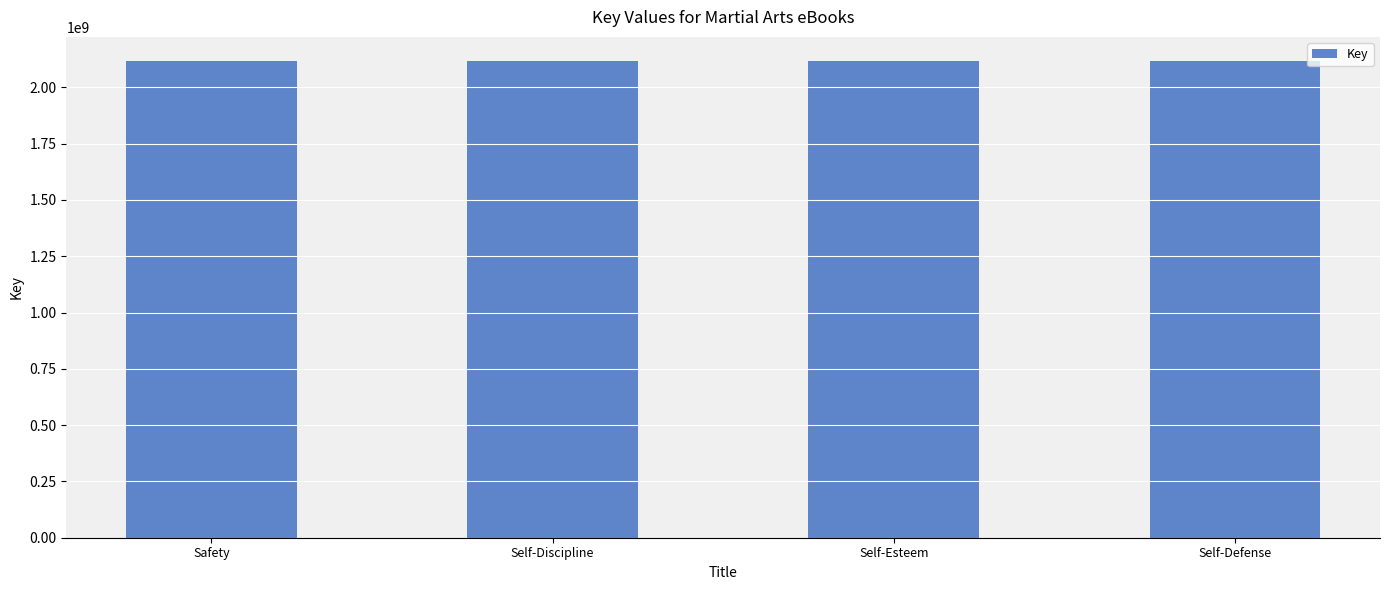

What is the ratio of the value at Safety to the value at Self-Discipline?

1.0